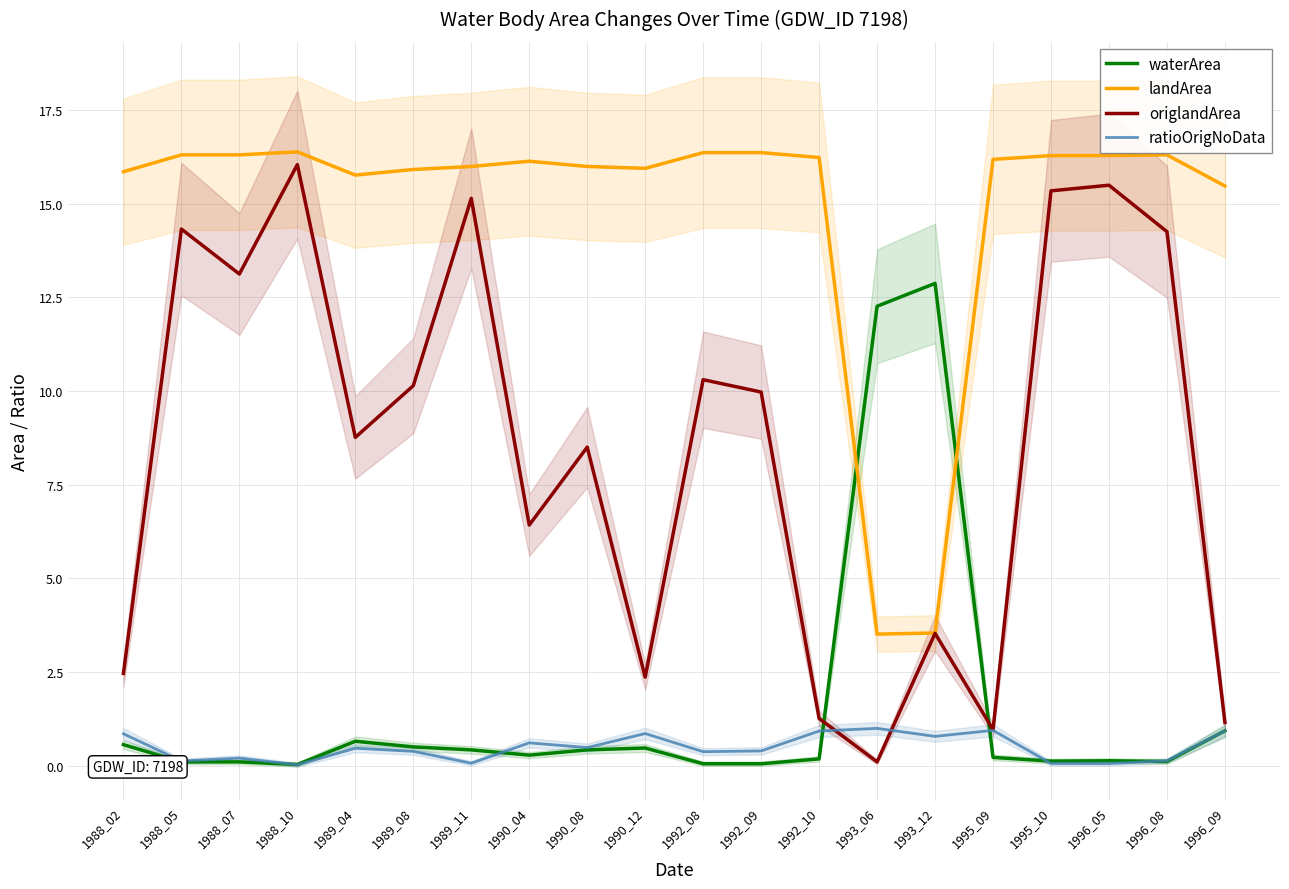

Is it true that waterArea equals 0.3 at 1990_04?

True